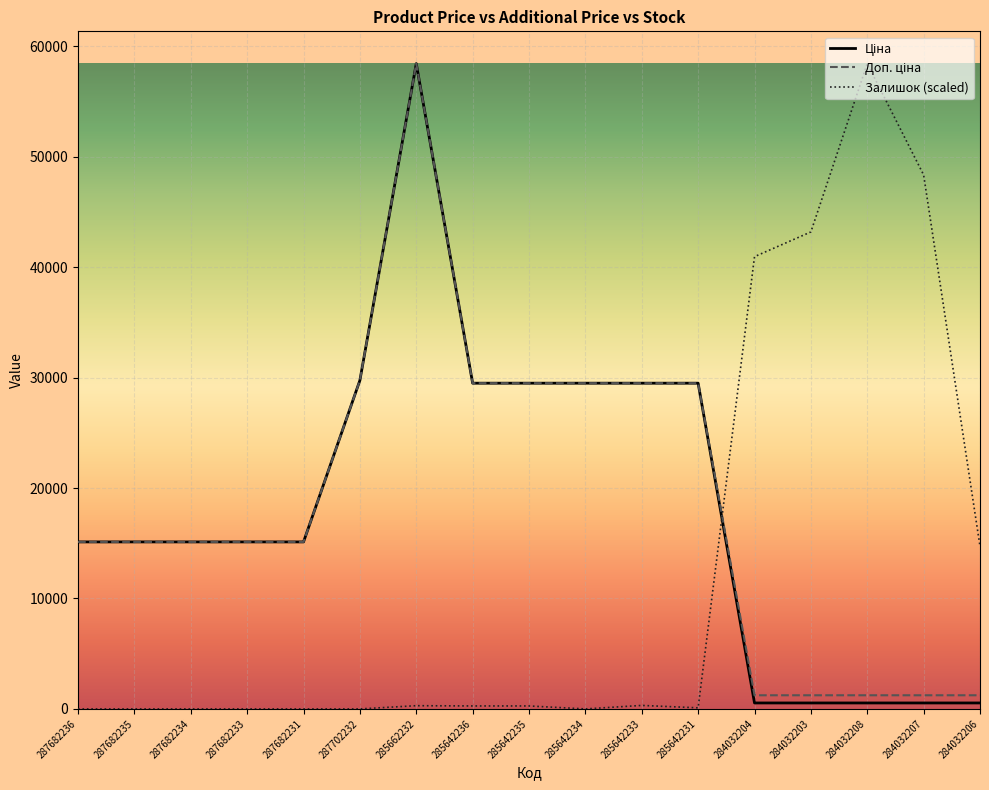

What is the greatest value displayed?

58426.5